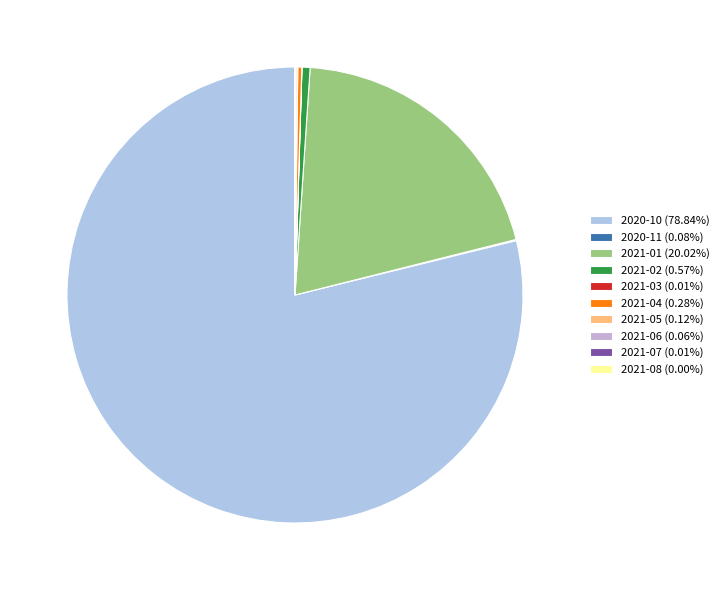

What is the majority slice?

2020-10